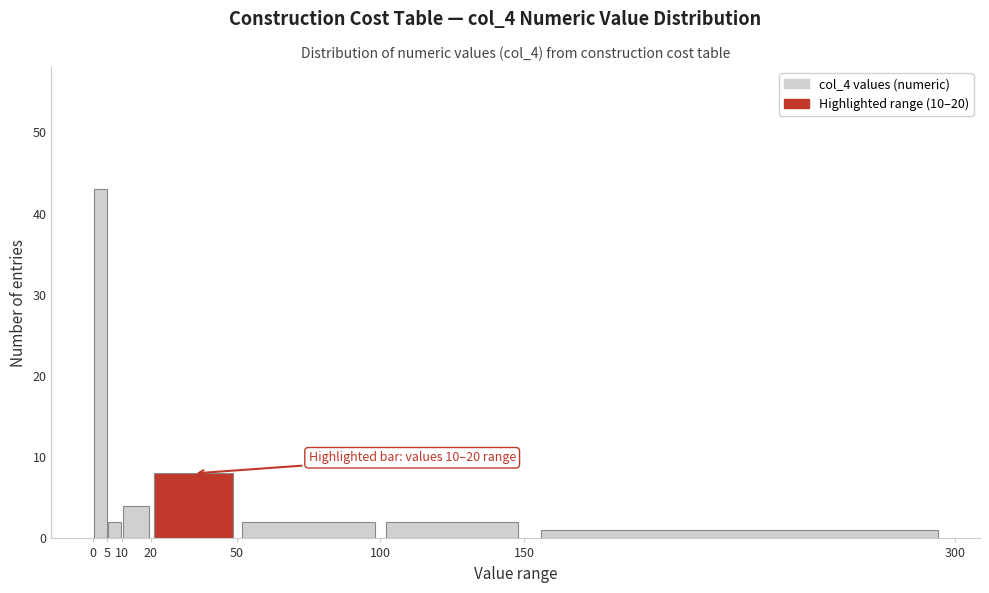

Which range on the x-axis has the tallest bar?

0 to 5